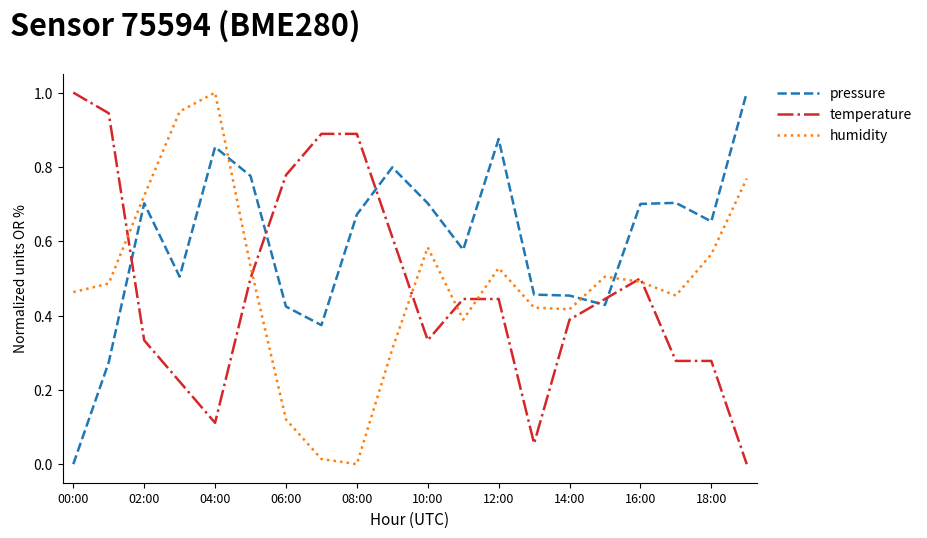

At how many categories does at least one series exceed 0?

20